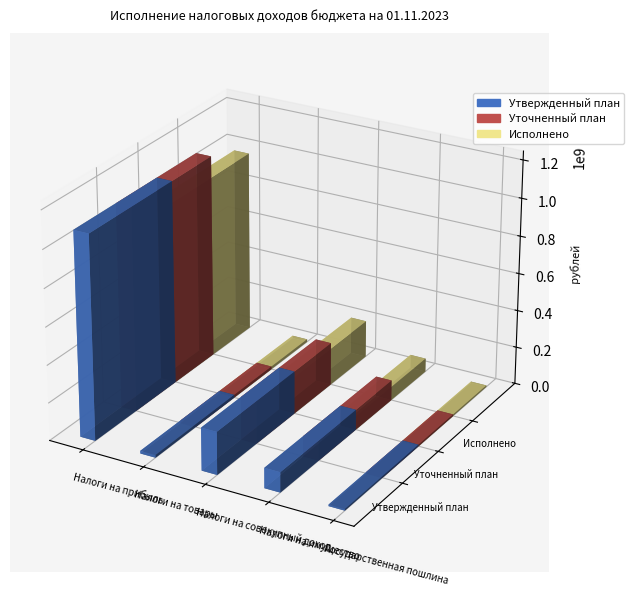

What is the label of the 1st bar from the left?

Налоги на прибыль